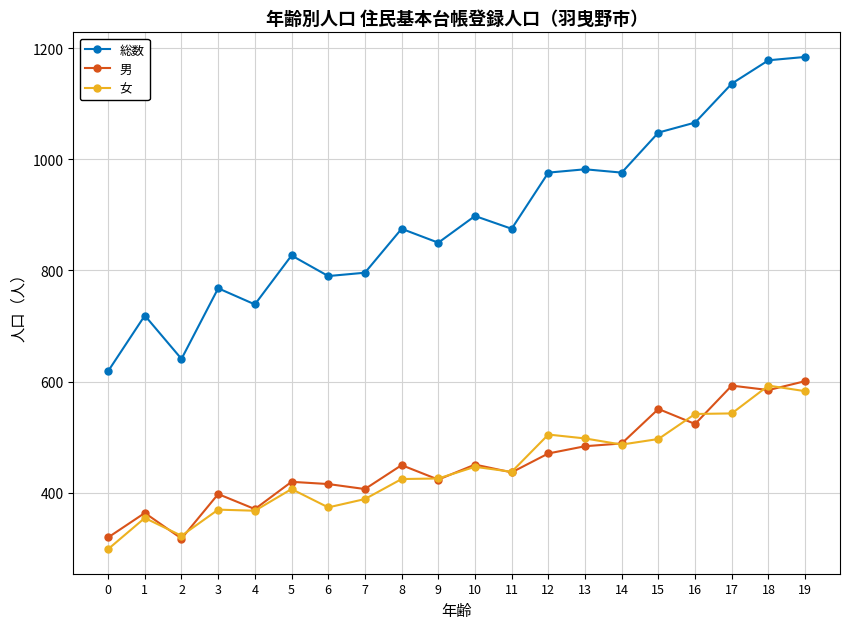

What is the smallest value displayed?

299